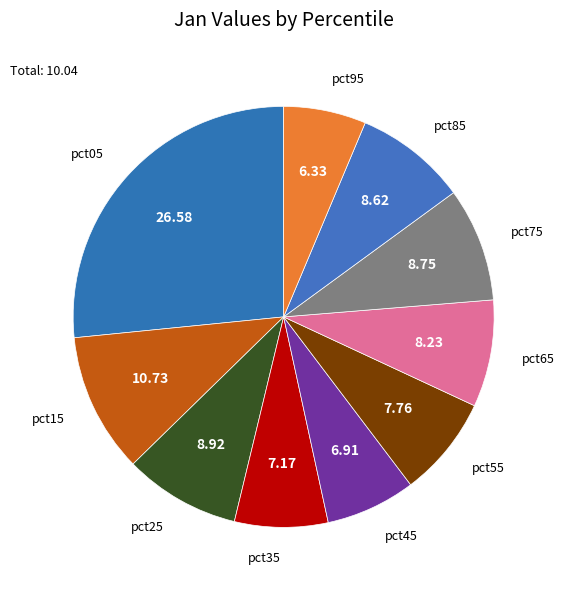

Do pct35 and pct95 together represent more than half of the pie?

No